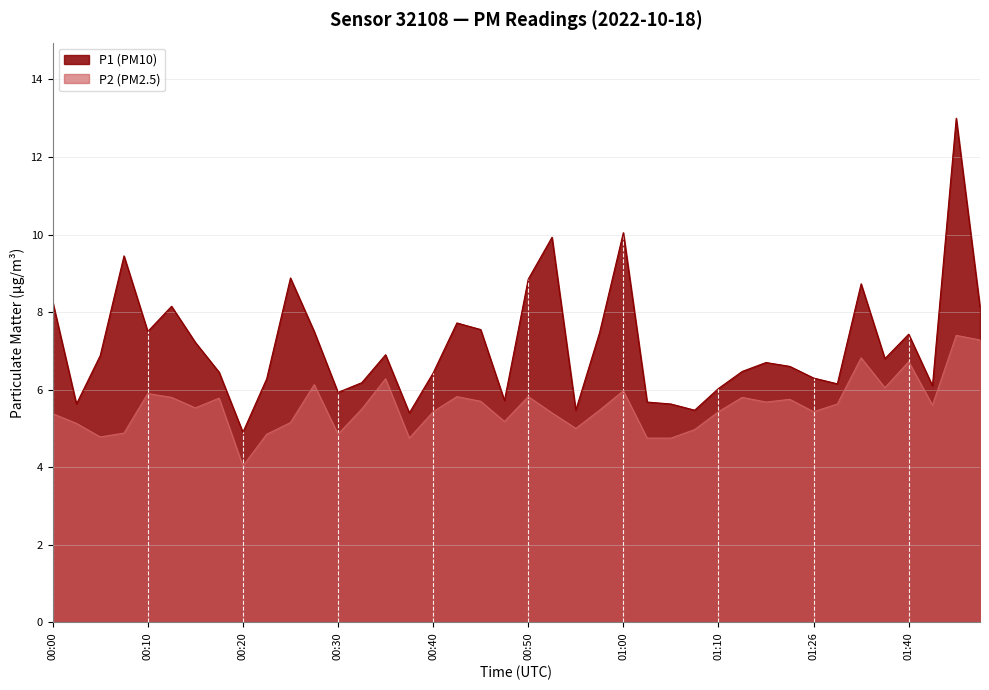

Rank the series at 01:38 from lowest to highest value.

P2, P1